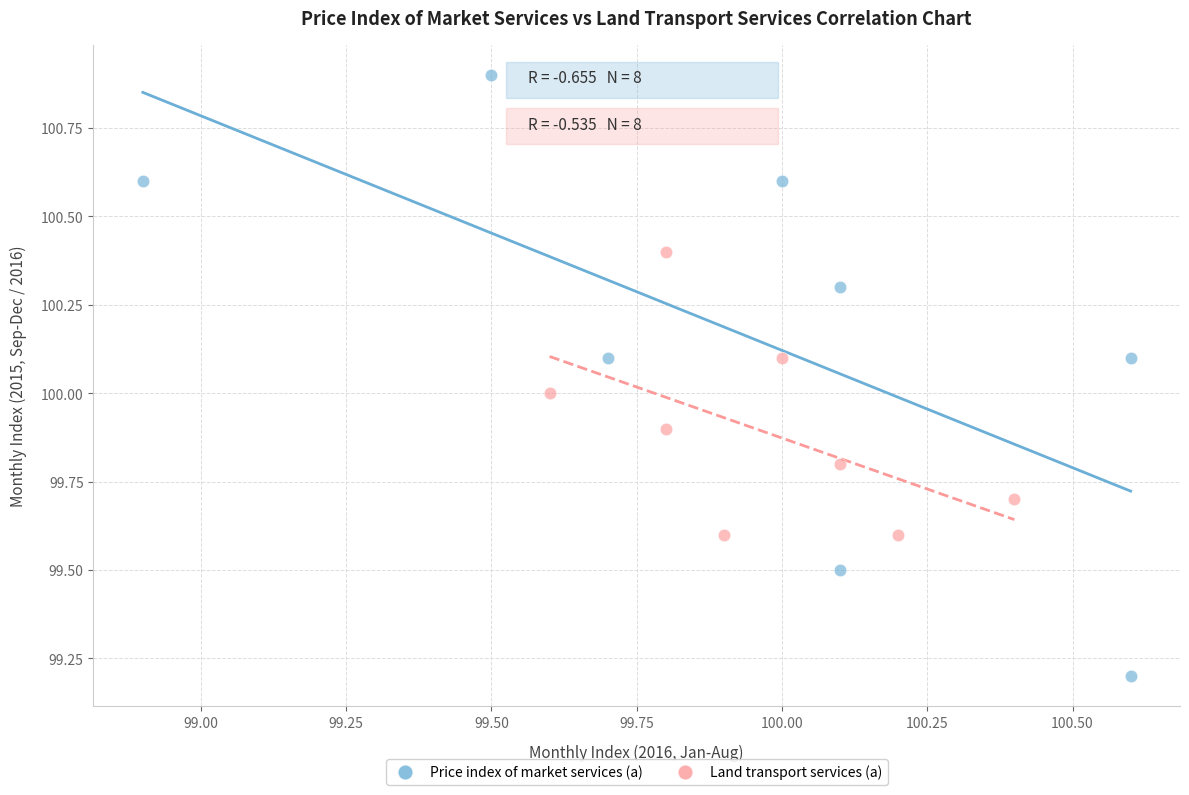

What are all the series names shown in the legend?

Price index of market services (a), Land transport services (a)